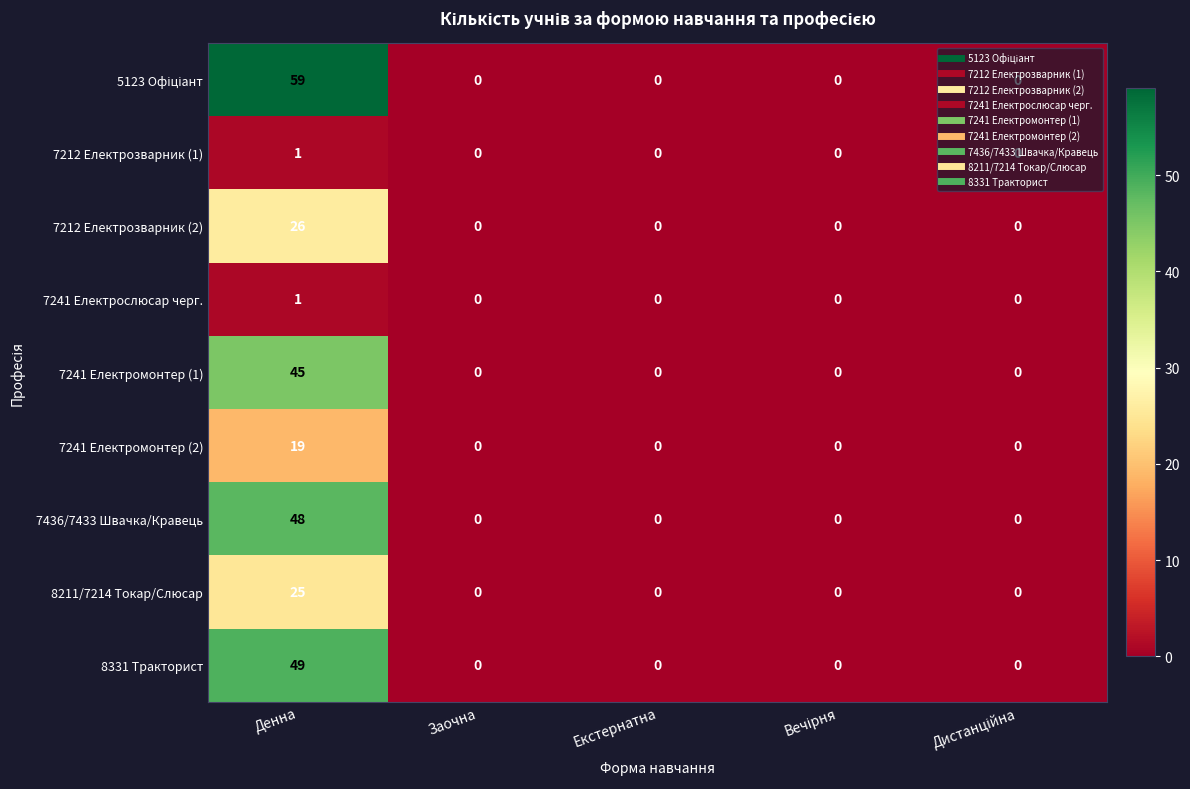

What is the sum of all 7212 Електрозварник (2) values?

26